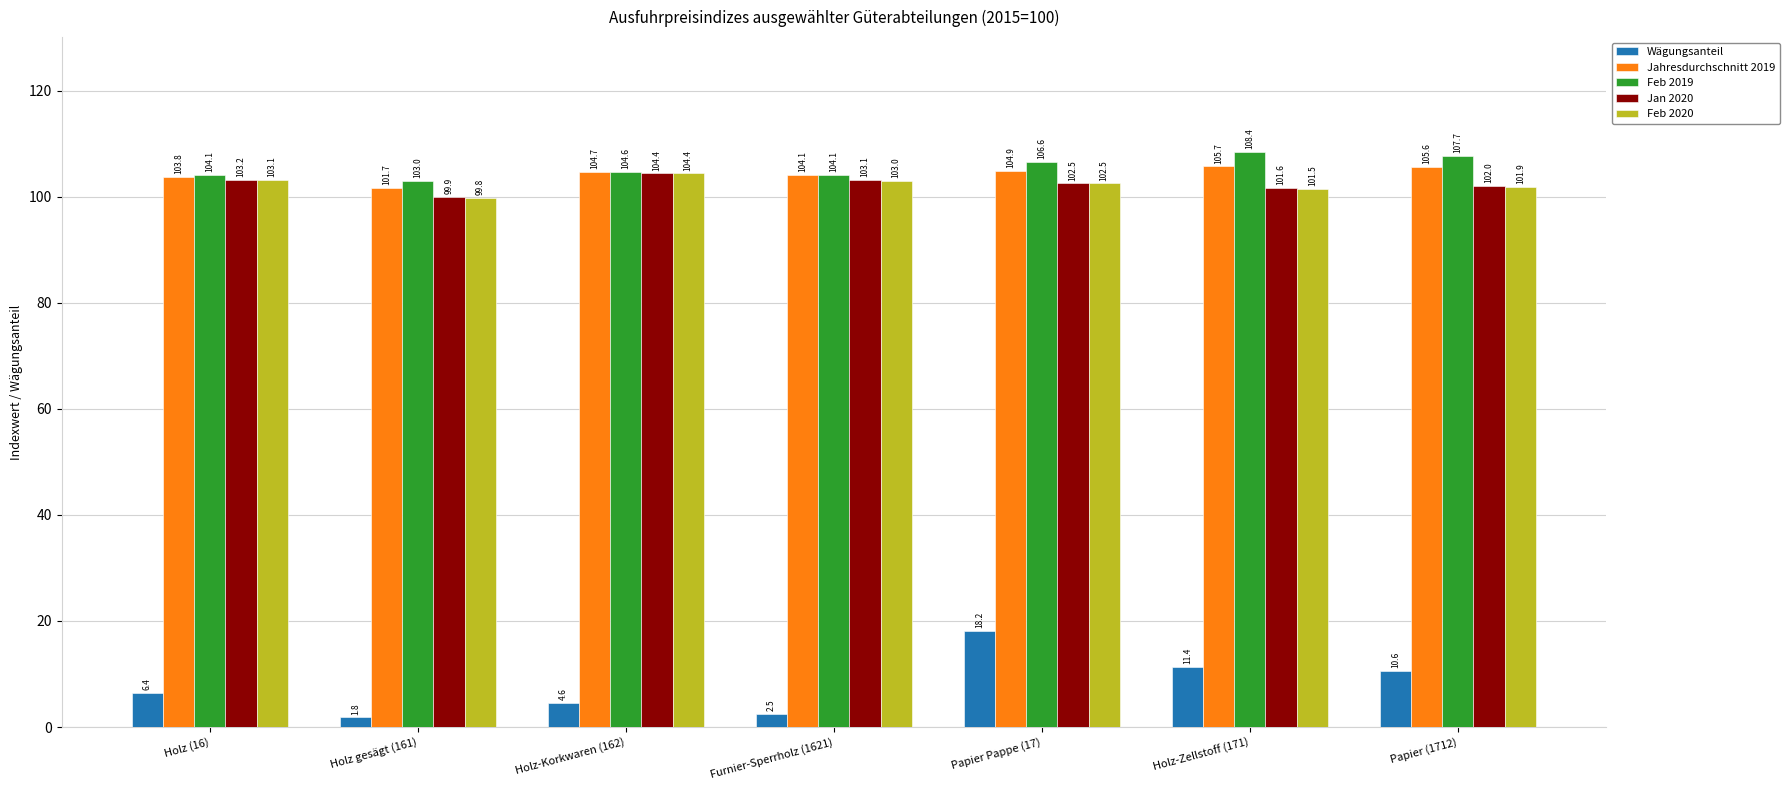

Where does the Jahresdurchschnitt 2019 series first go above 104?

Holz-Korkwaren (162)